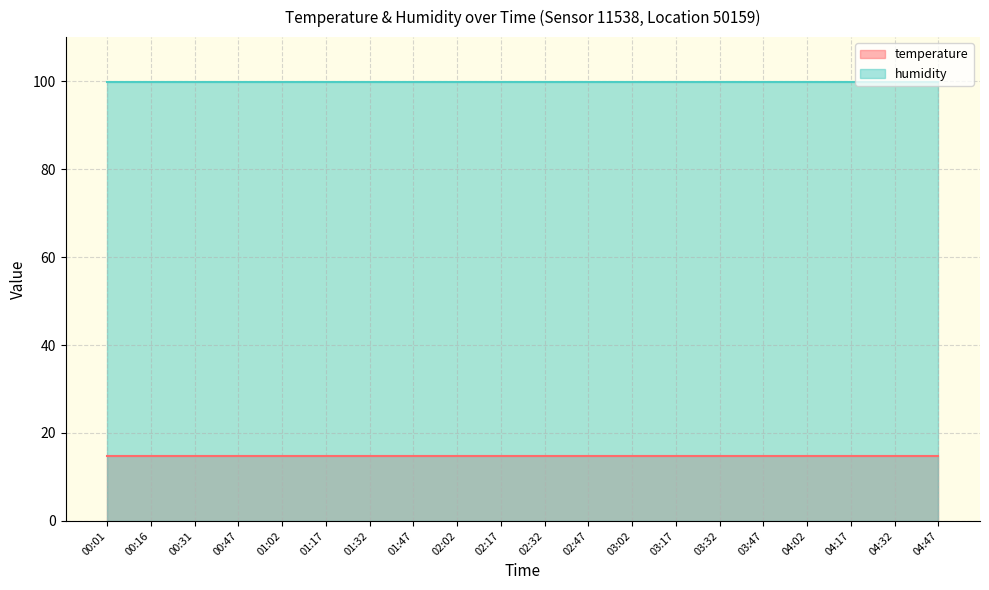

What is the label of the 20th point from the right?

00:01